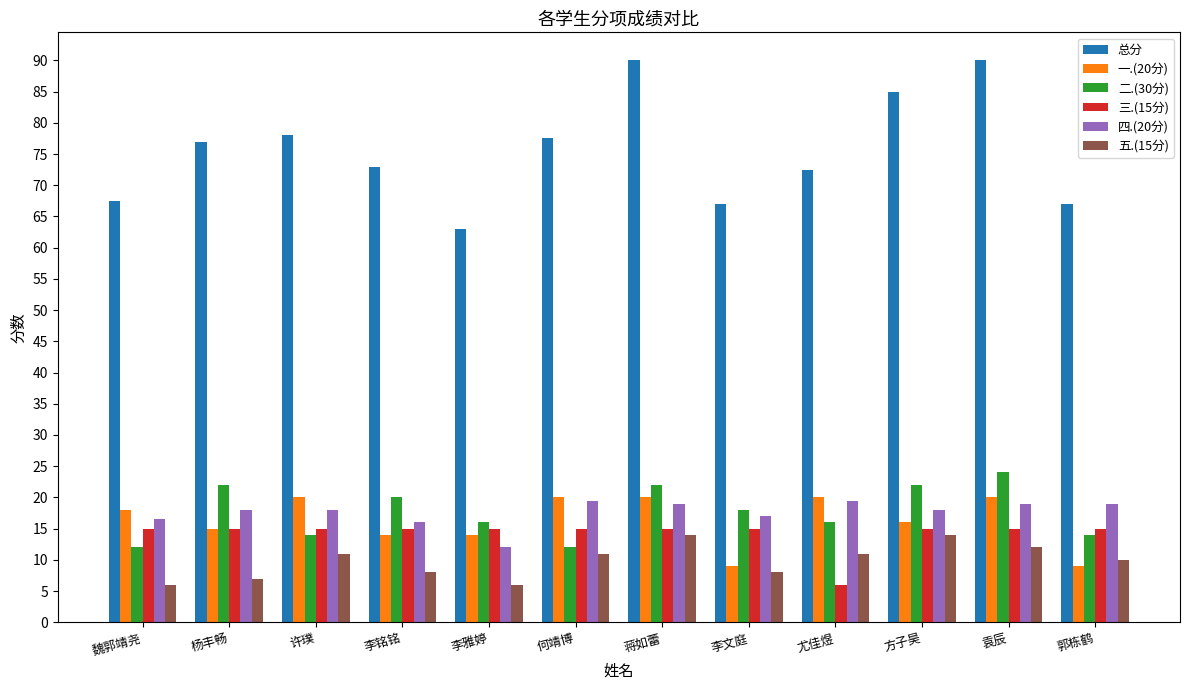

At how many categories does at least one series exceed 72?

8